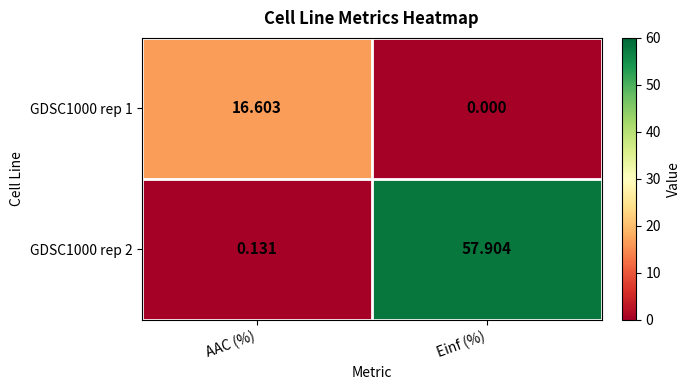

Where does the GDSC1000 rep 1 series first go above 16?

AAC (%)